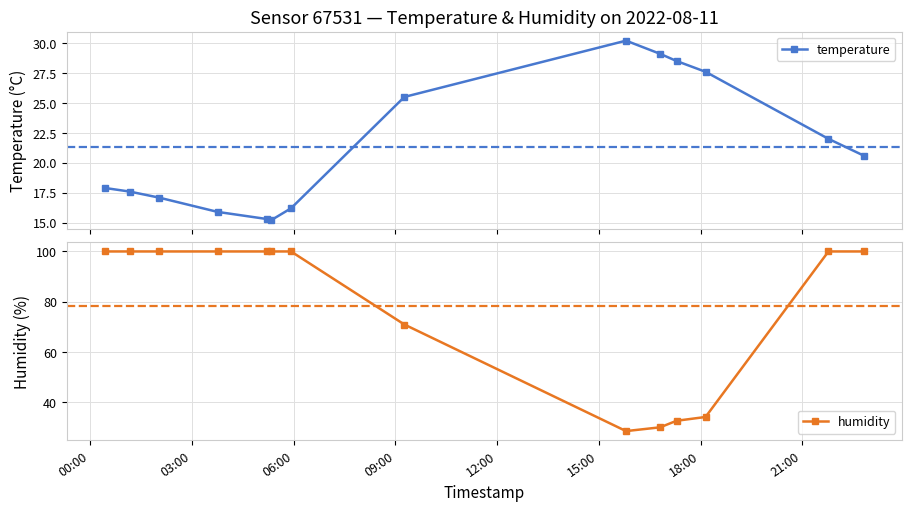

What is the minimum value for temperature?

15.2